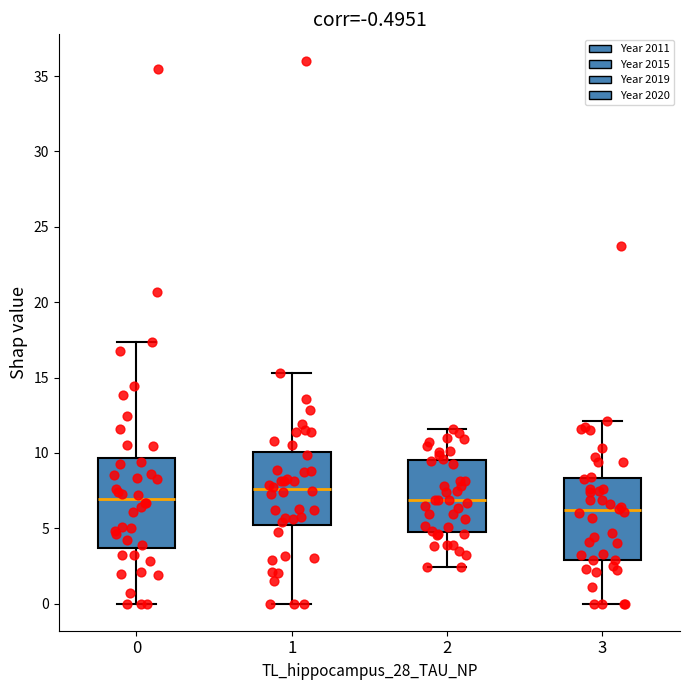

Which box is the tallest, from its lower edge to its upper edge?

0